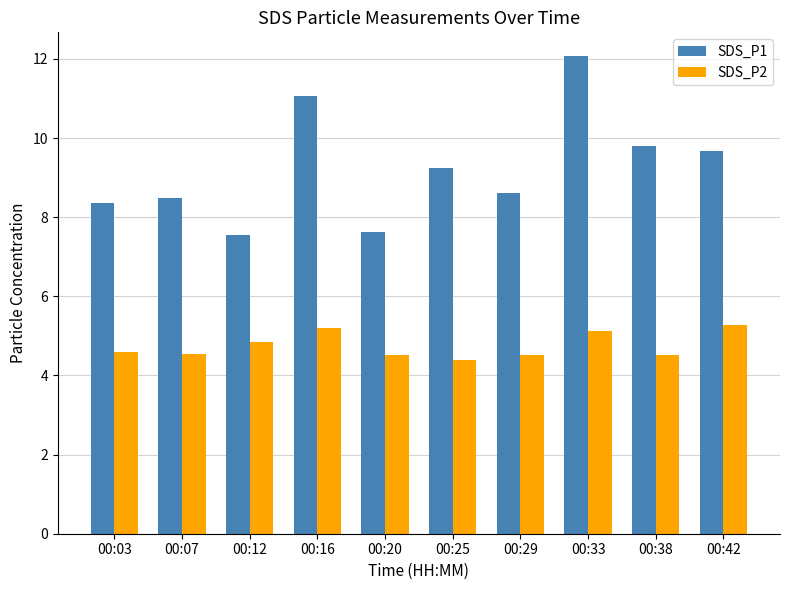

Where is SDS_P1 nearest to the value 9?

00:25